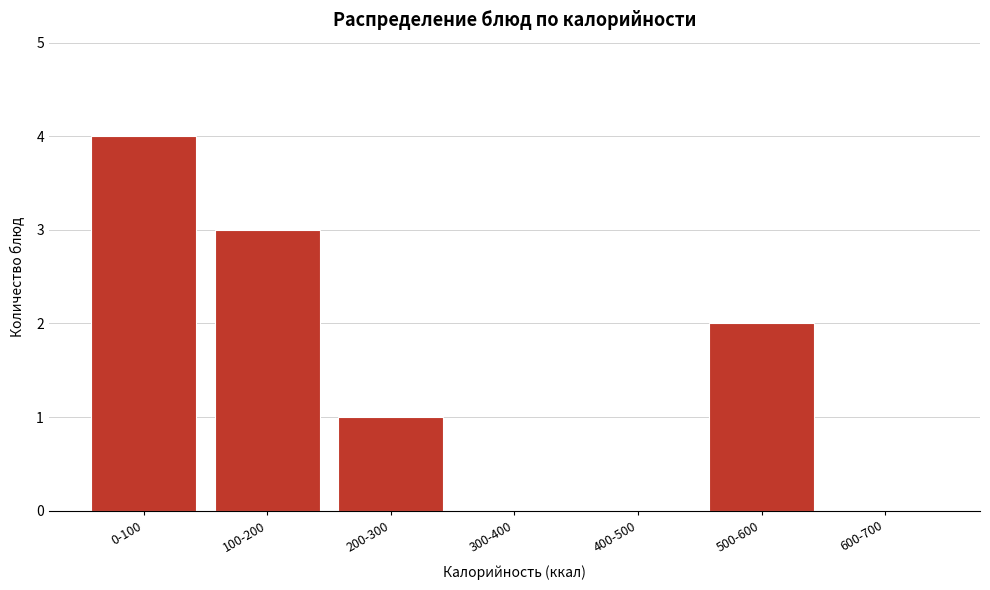

Reading left to right, extract all data points from this chart.

0-100=4	100-200=3	200-300=1	300-400=0	400-500=0	500-600=2	600-700=0